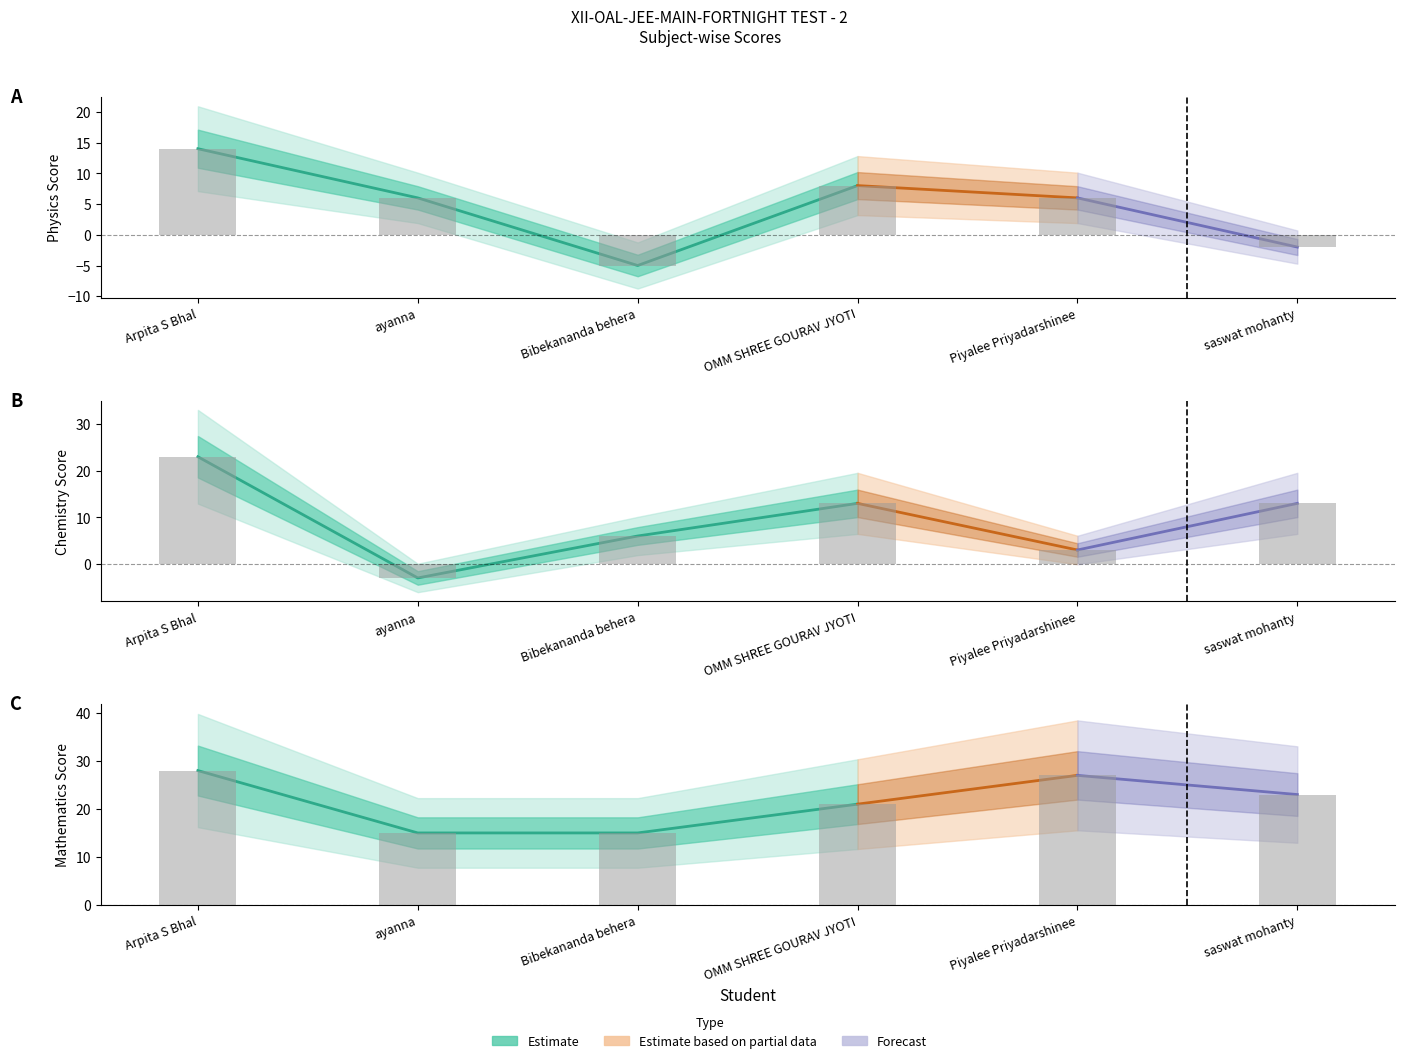

Which category has the highest value across all series?

Arpita S Bhal